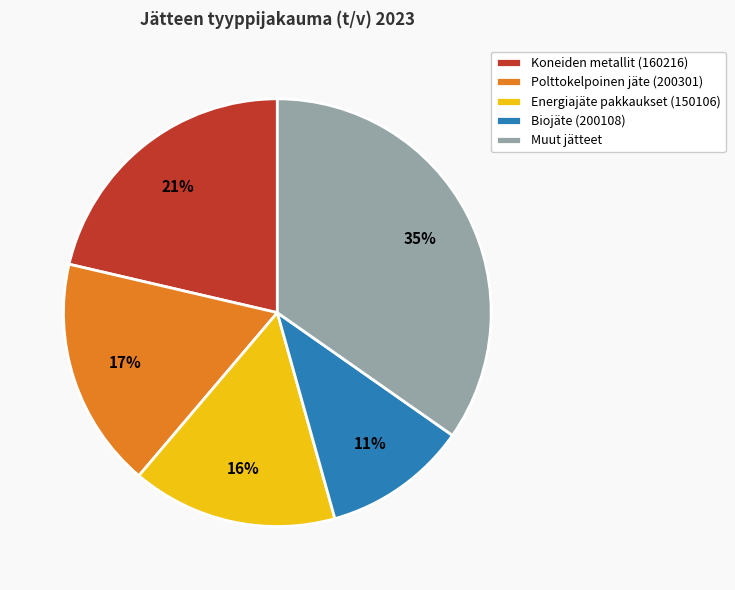

Between Polttokelpoinen jäte (200301) and Energiajäte pakkaukset (150106), which is larger?

Polttokelpoinen jäte (200301)